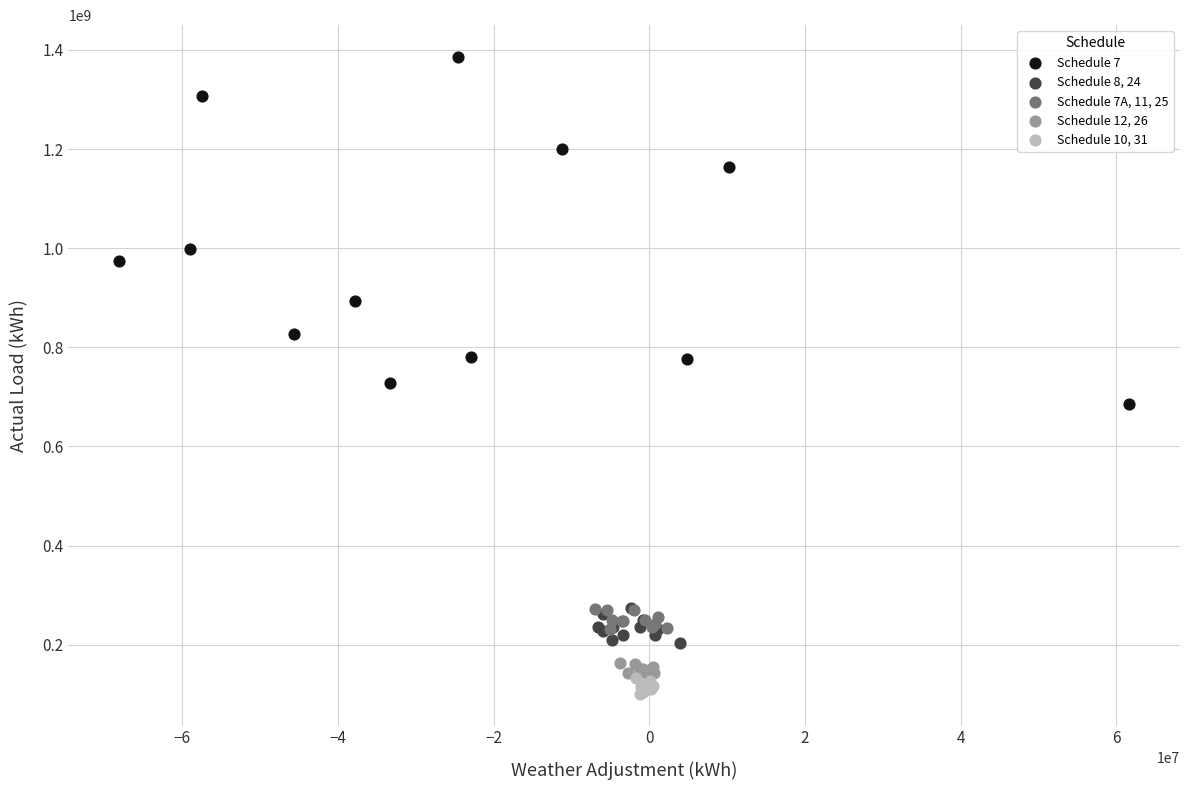

Which series contains the highest Y value?

Schedule 7